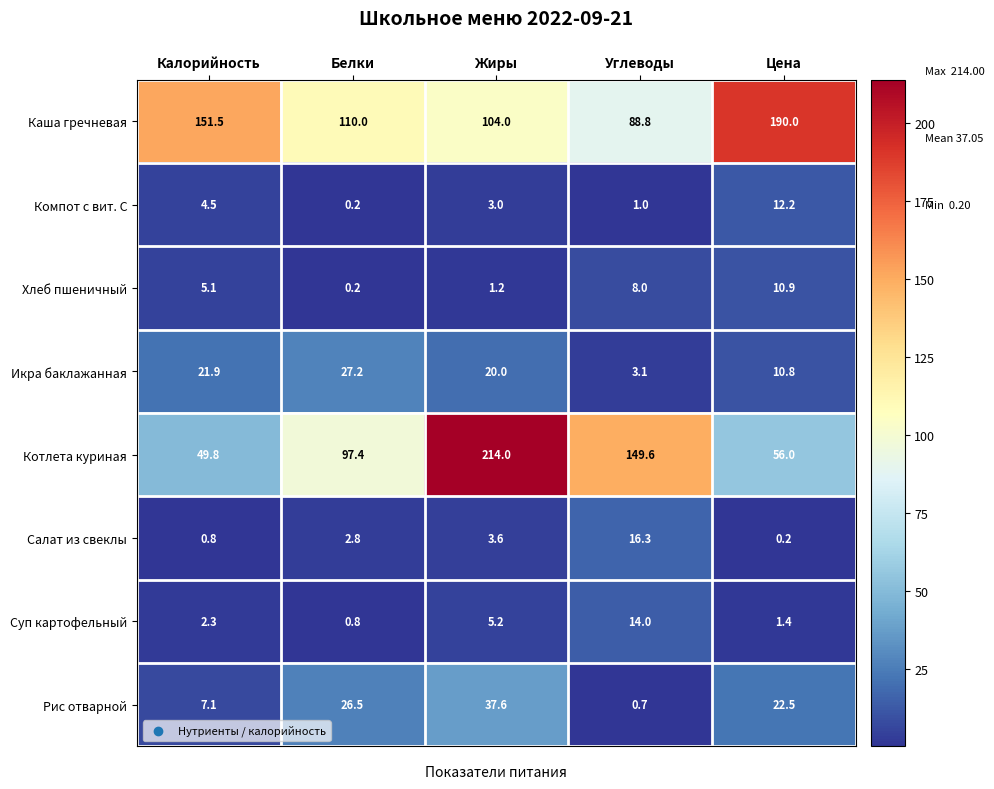

At which category is the sum across all series the highest?

Жиры